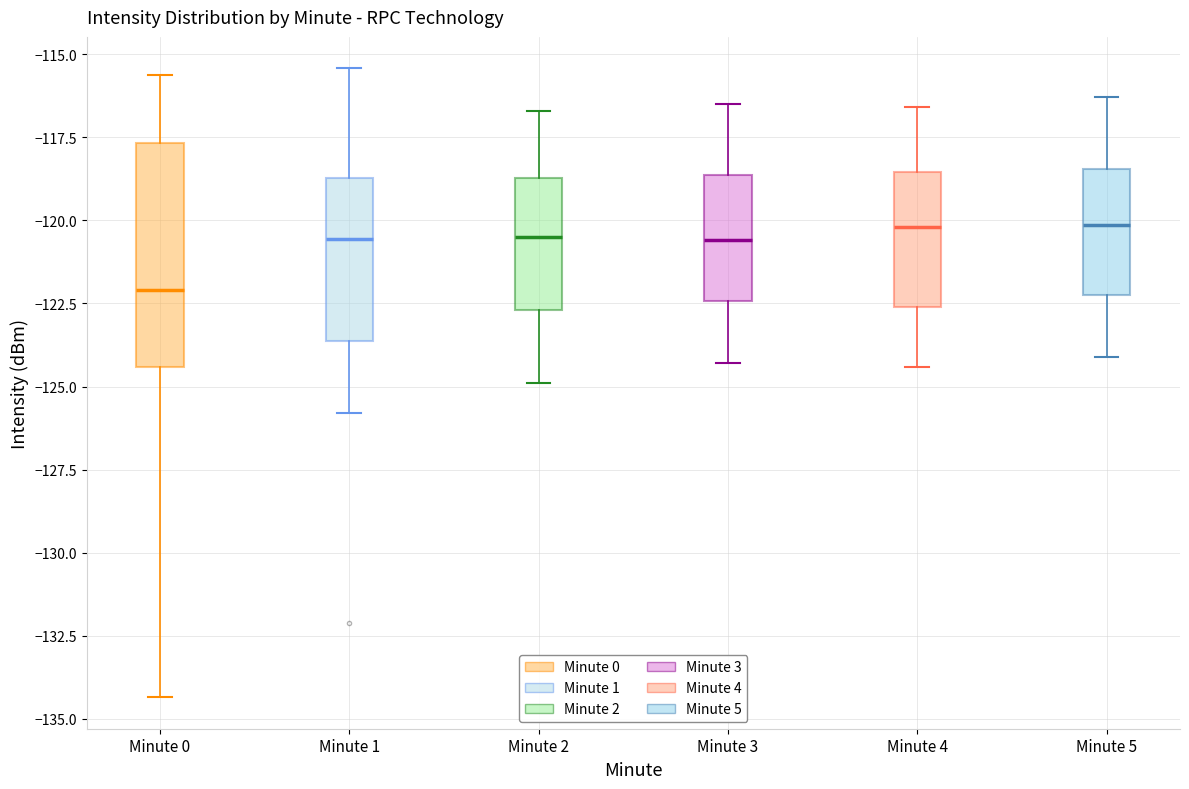

Reading left to right, transcribe this box plot: for each box, give where its median line is, the range the box spans, and where its two whiskers end, as read against the y-axis. The values are not printed on the chart, so give them approximately, as read against the axis.

Minute 0: median -122.0, box -124.5 to -117.5, whiskers -134.5 to -115.5
Minute 1: median -120.5, box -123.5 to -118.5, whiskers -126.0 to -115.5
Minute 2: median -120.5, box -122.5 to -118.5, whiskers -125.0 to -116.5
Minute 3: median -120.5, box -122.5 to -118.5, whiskers -124.5 to -116.5
Minute 4: median -120.0, box -122.5 to -118.5, whiskers -124.5 to -116.5
Minute 5: median -120.0, box -122.0 to -118.5, whiskers -124.0 to -116.5